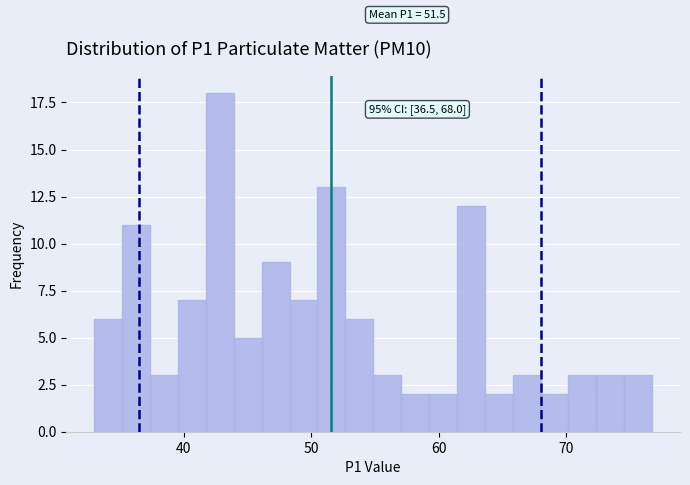

Around what value on the x-axis is the tallest bar? Give the approximate position of its centre, as read against the axis.

43